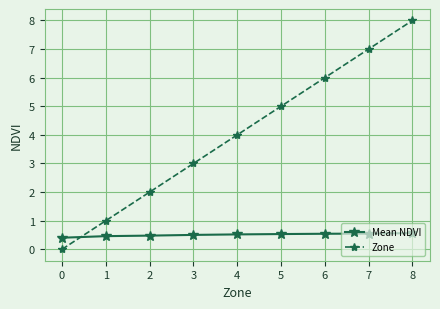

After their last crossing, which series has the higher values: Zone or Mean NDVI?

Zone